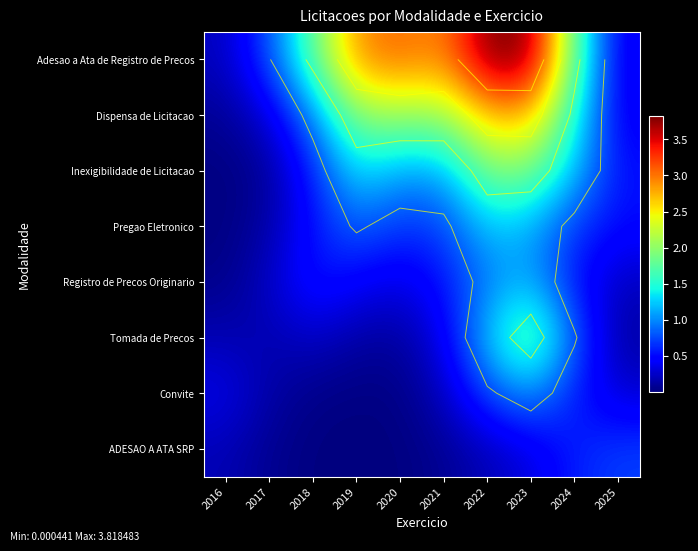

Which series has the widest spread of values?

Adesao a Ata de Registro de Precos